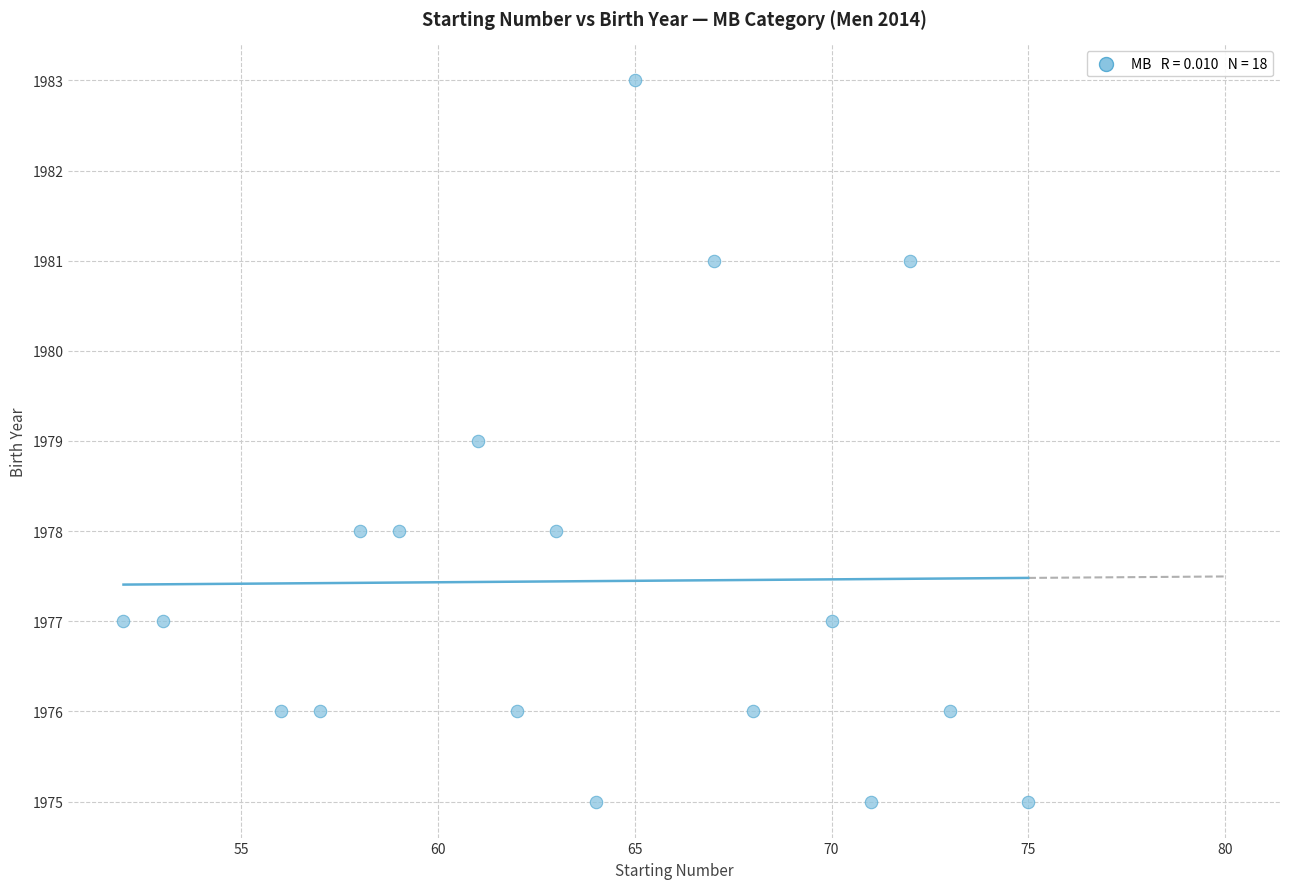

What is the range of X values (max minus min)?

23